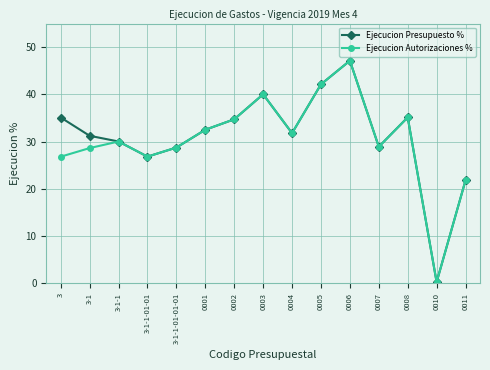

True or false: Ejecucion Autorizaciones % has a value of 35.1 at 0008.

True